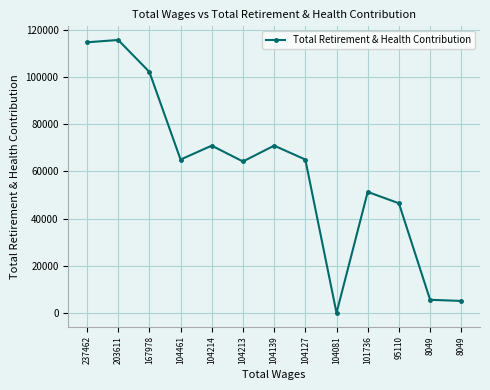

How many values are below 65009?

6